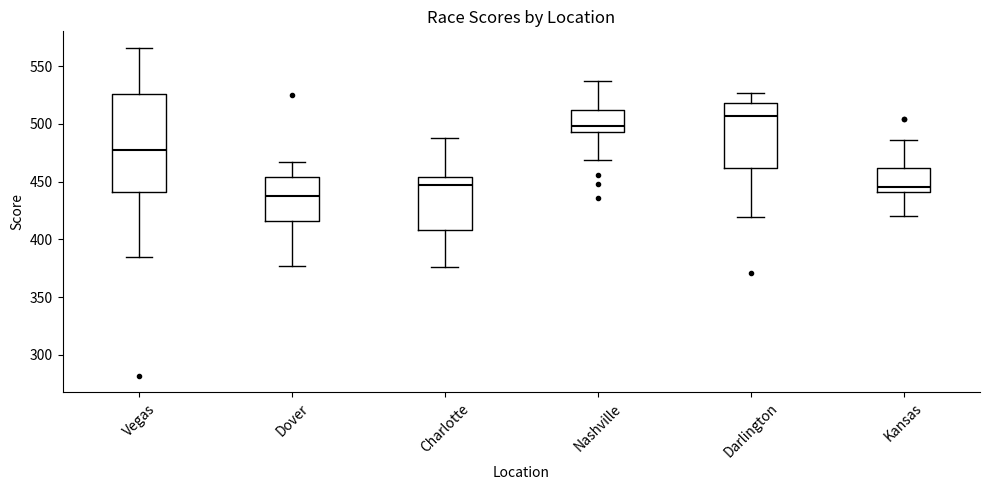

Comparing the boxes themselves (not the whiskers), which one is the tallest?

Vegas